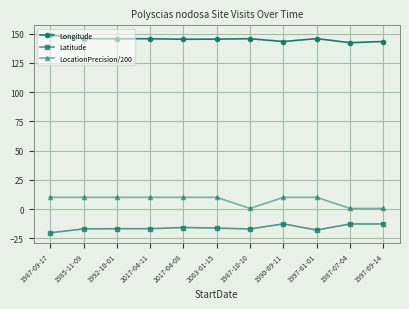

Count the number of categories in the chart.

11